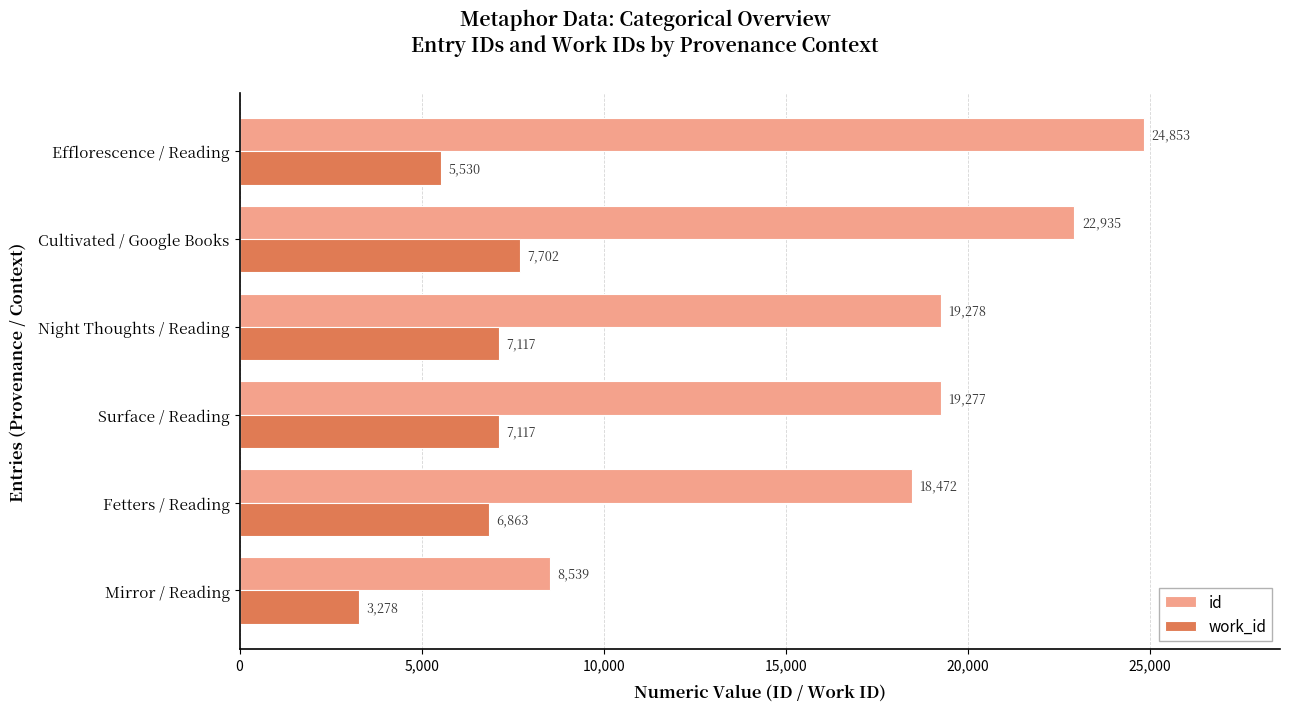

What value does the id series have at Efflorescence / Reading, to the nearest 100?

24900